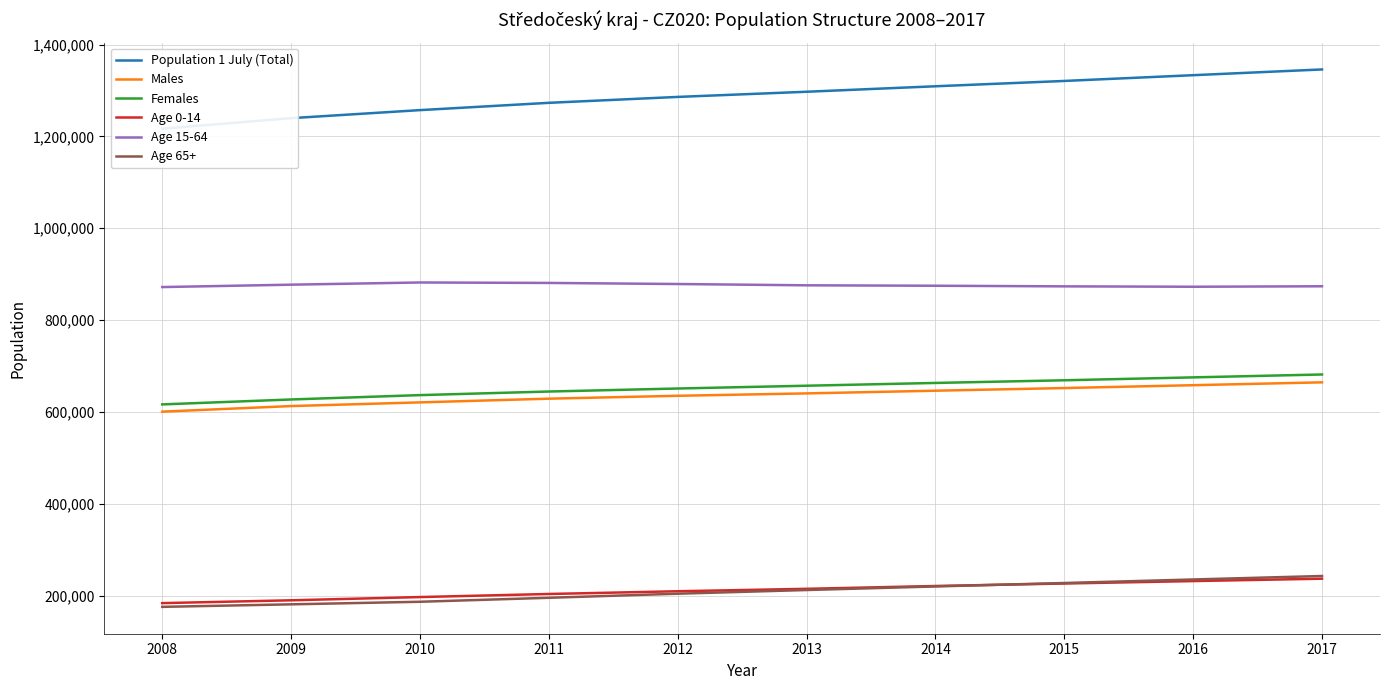

How many data points in Males are above 640231?

4